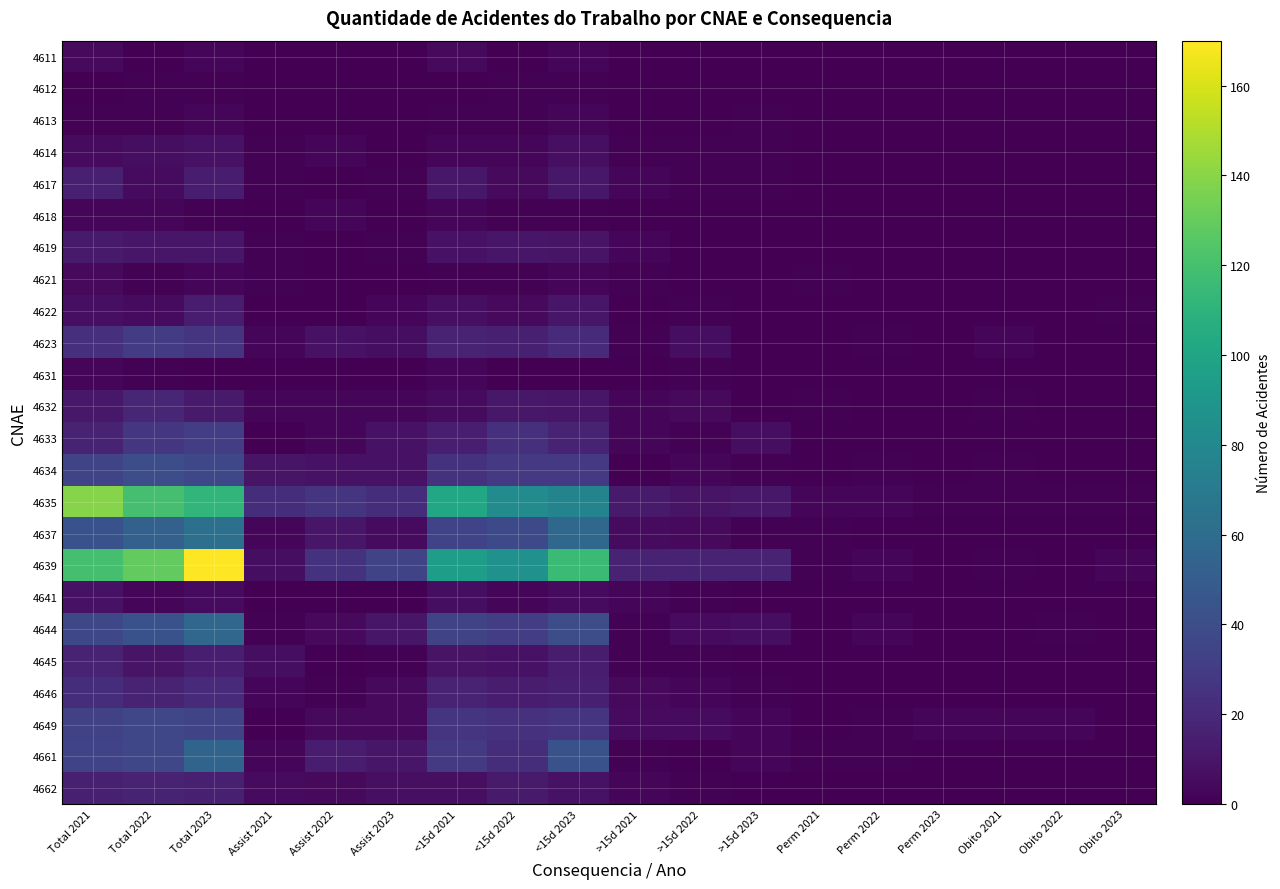

What is the difference between the highest and lowest values at <15d 2022?

86